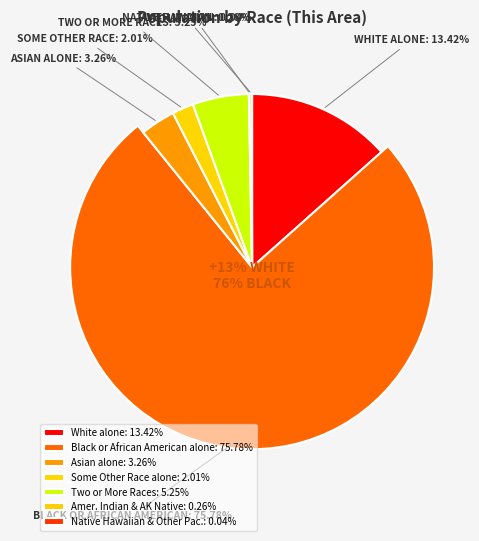

Does any single category account for the majority?

Yes